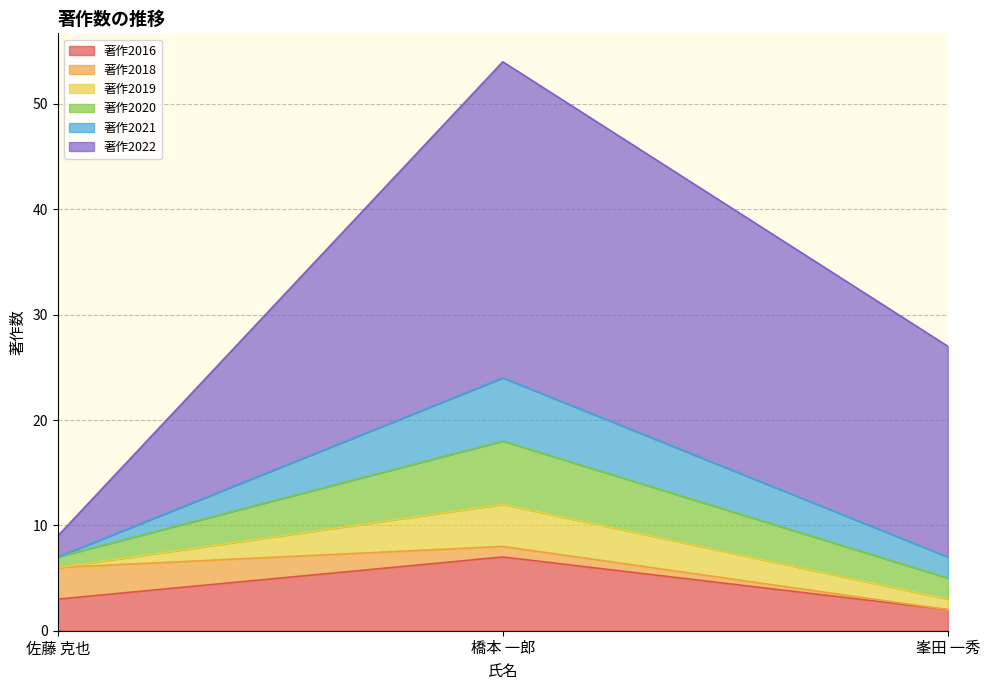

Is it true that 著作2016 equals 7 at 橋本 一郎?

True